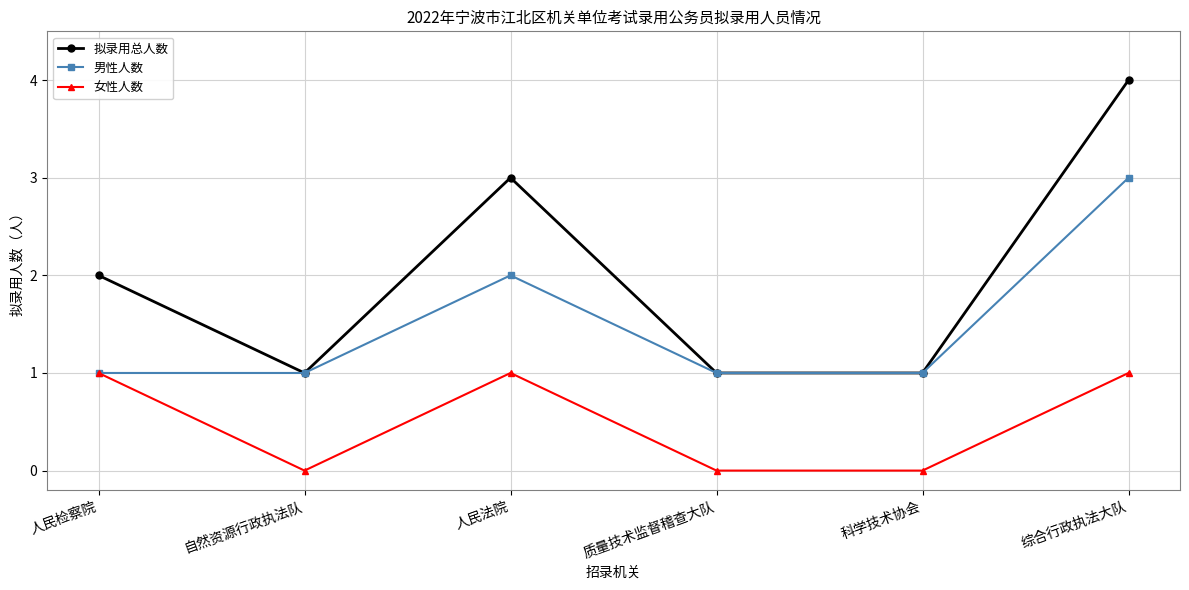

How many categories are shown in the chart?

6